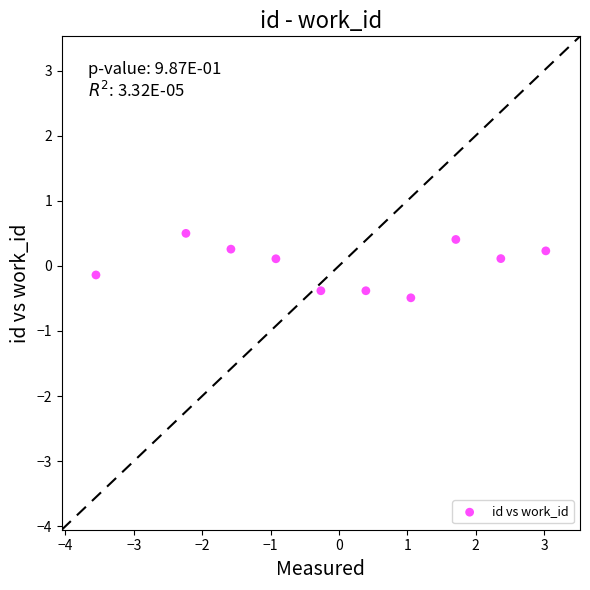

What is the range of Y values (max minus min)?

1.0